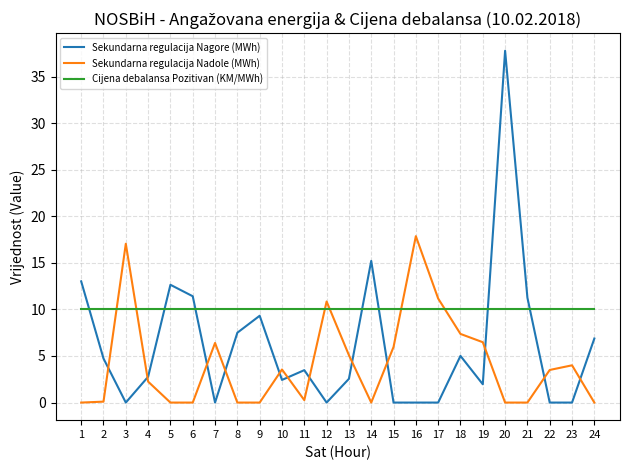

At which category does Sekundarna regulacija Nagore (MWh) reach its first local valley?

3